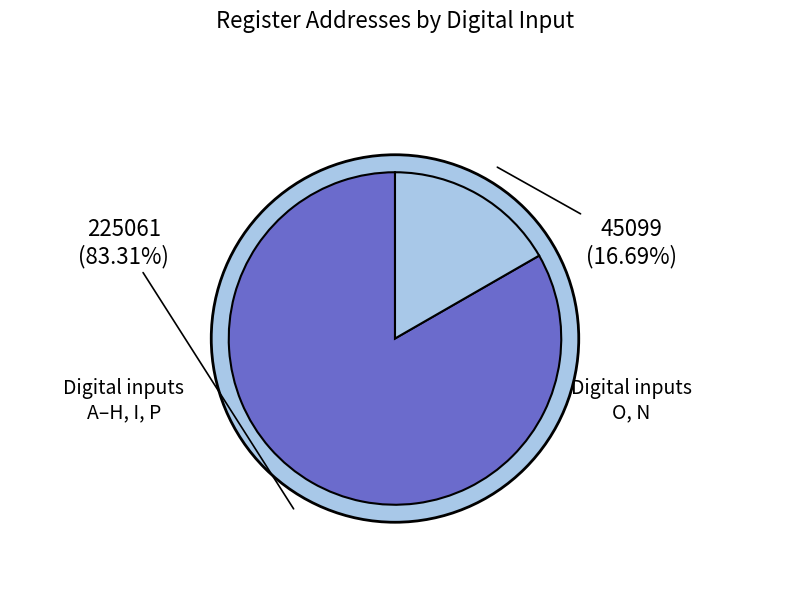

Is Digital input P the majority of the pie?

No